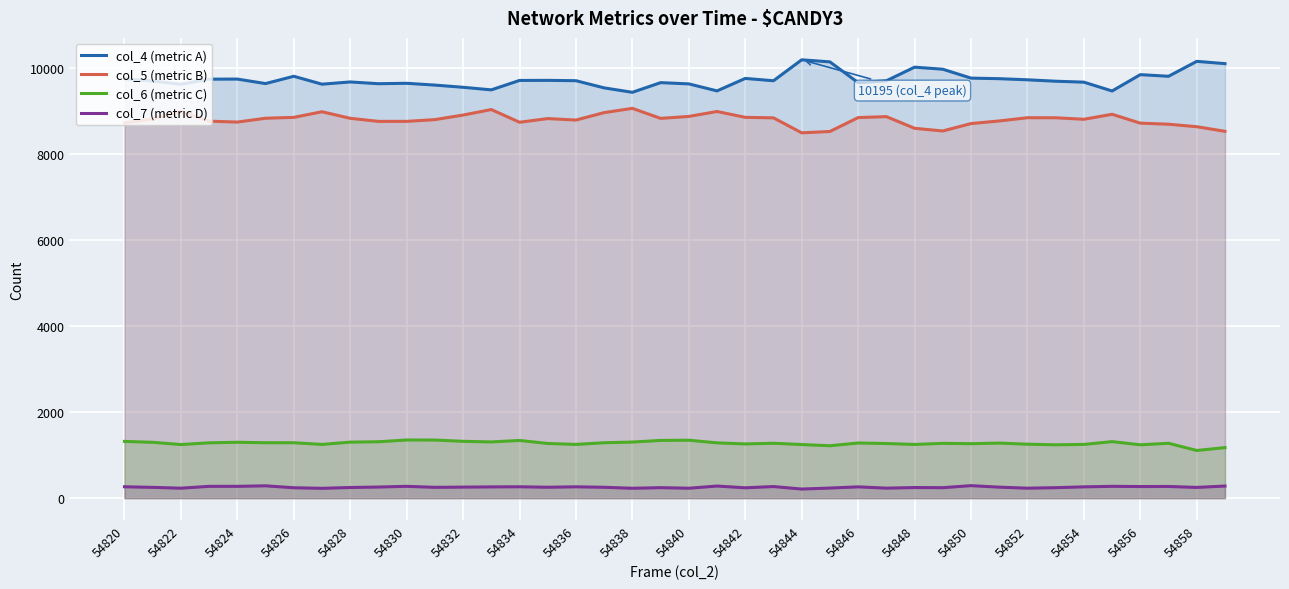

At how many categories does at least one series exceed 9288?

40